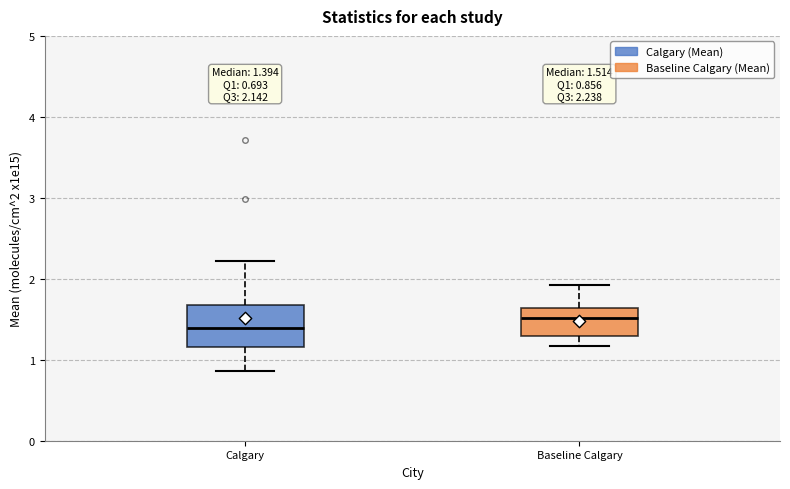

Which box's median line is the highest?

Baseline Calgary